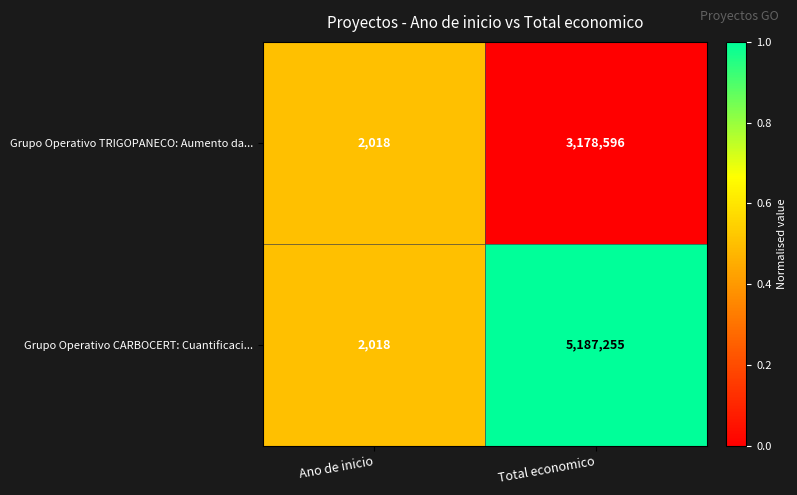

The Grupo Operativo CARBOCERT: Cuantificaci... series shows 2988 at Ano de inicio. True or false?

False